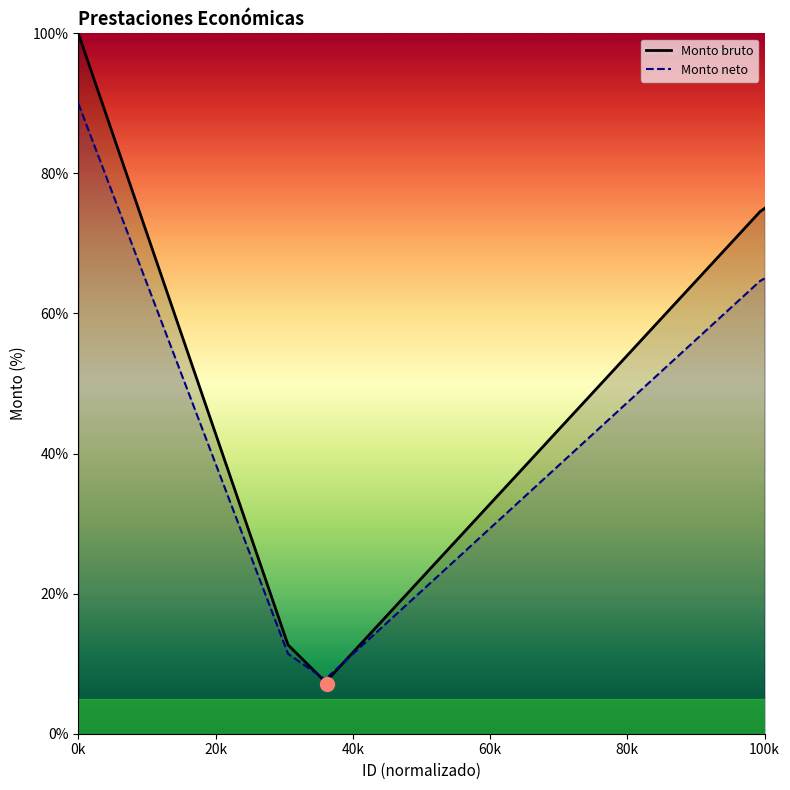

Which category has the highest value in the Monto neto series?

0k